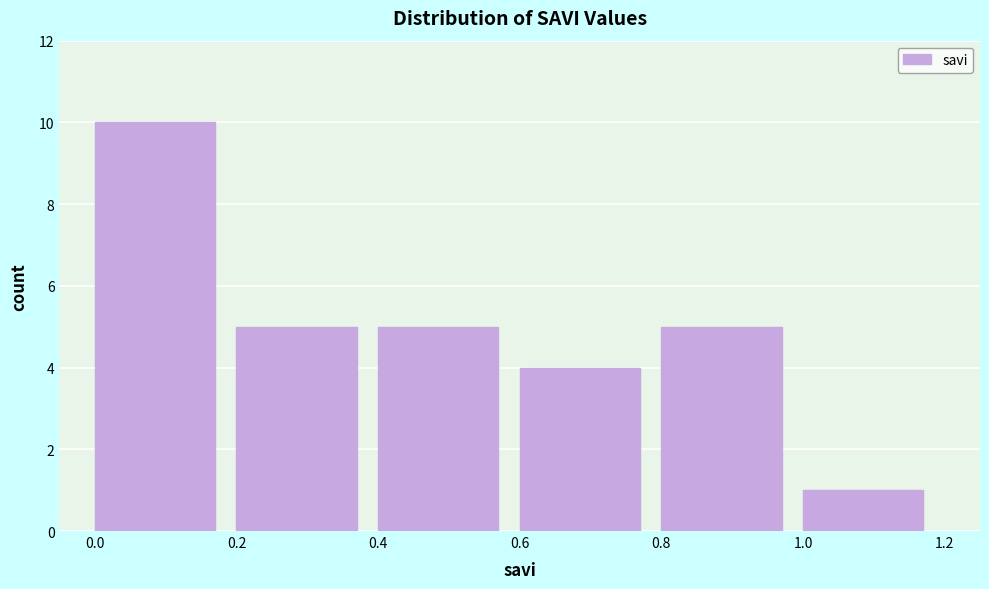

Over which range of the x-axis is the bar tallest?

0.0 to 0.2